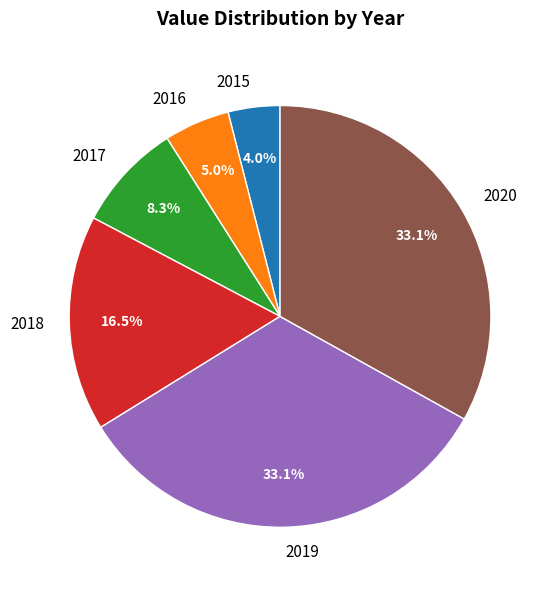

What percentage do 2017 and 2016 together represent?

13.3%